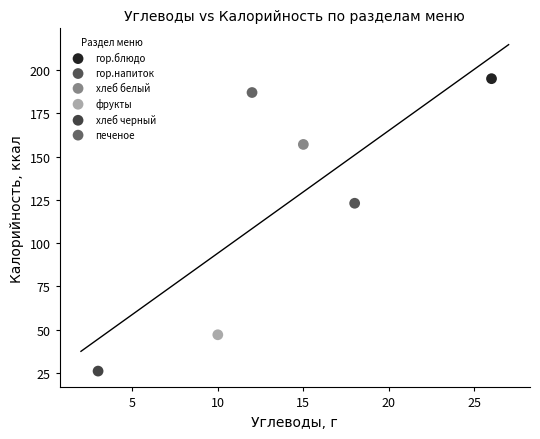

What are all the series names shown in the legend?

гор.блюдо, гор.напиток, хлеб белый, фрукты, хлеб черный, печеное